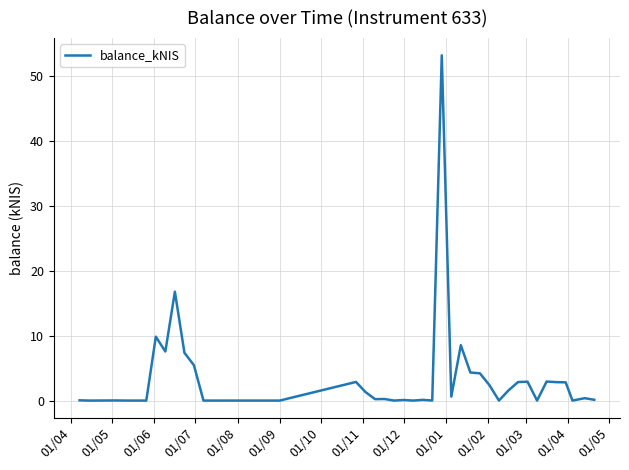

What is the difference between the maximum and minimum values?

53.2